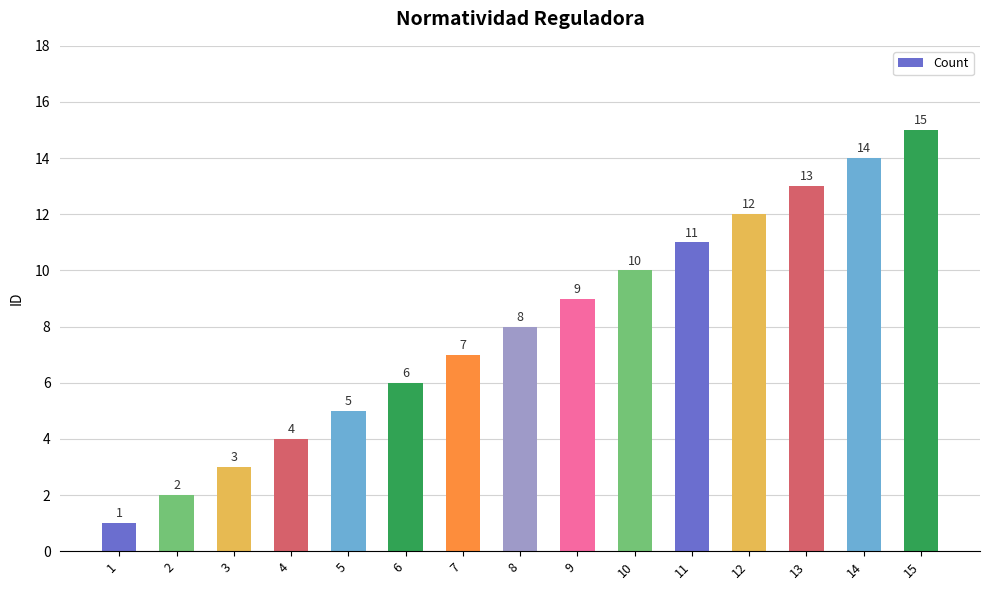

Is it true that the value at 1 is 1?

True